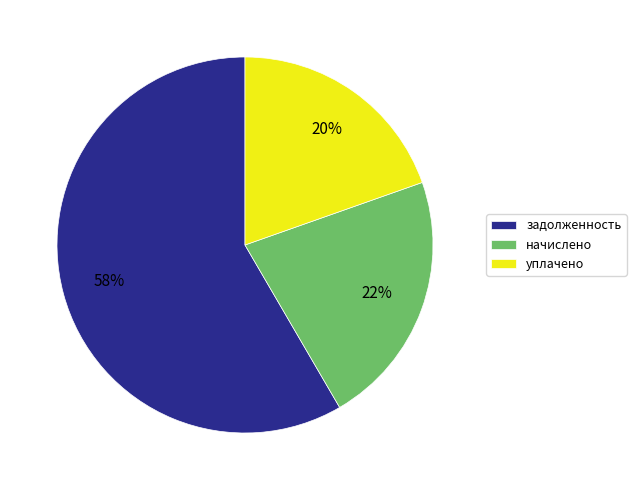

What percentage is the задолженность slice, to the nearest percent?

58%